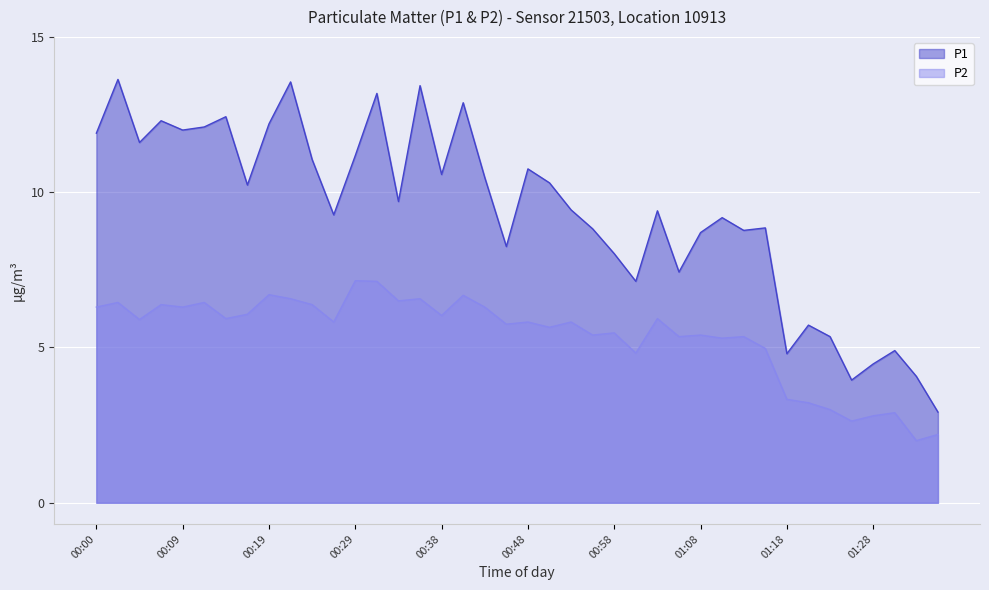

What position from the left is 01:30?

38